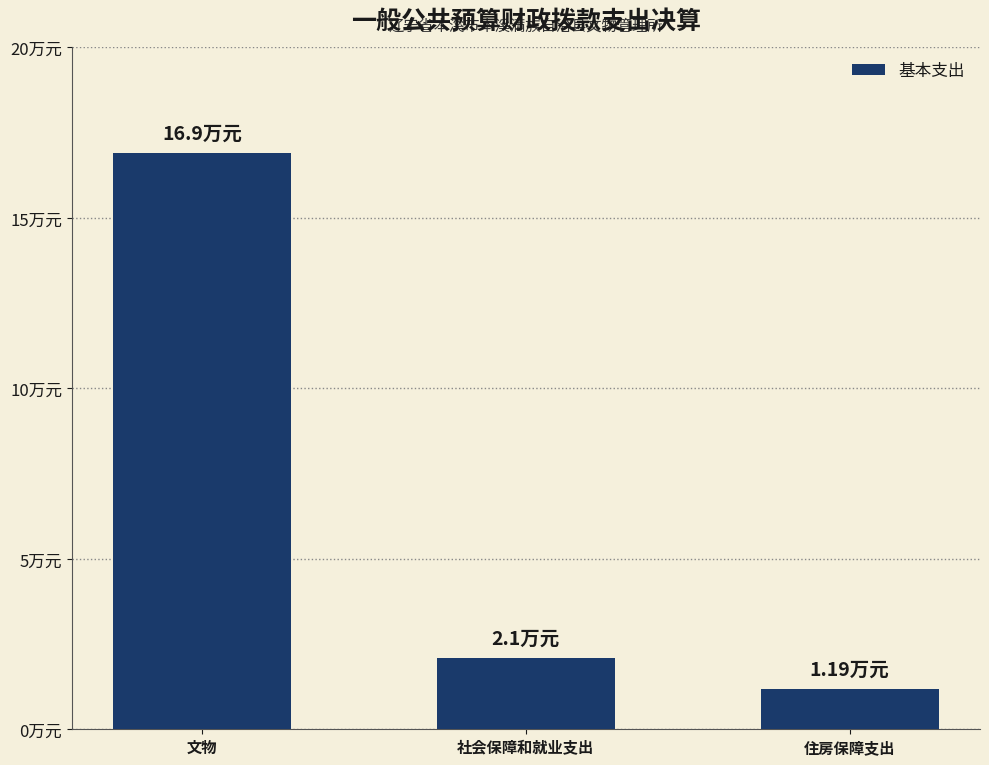

Is it true that the value at 文物 is 25.6?

False